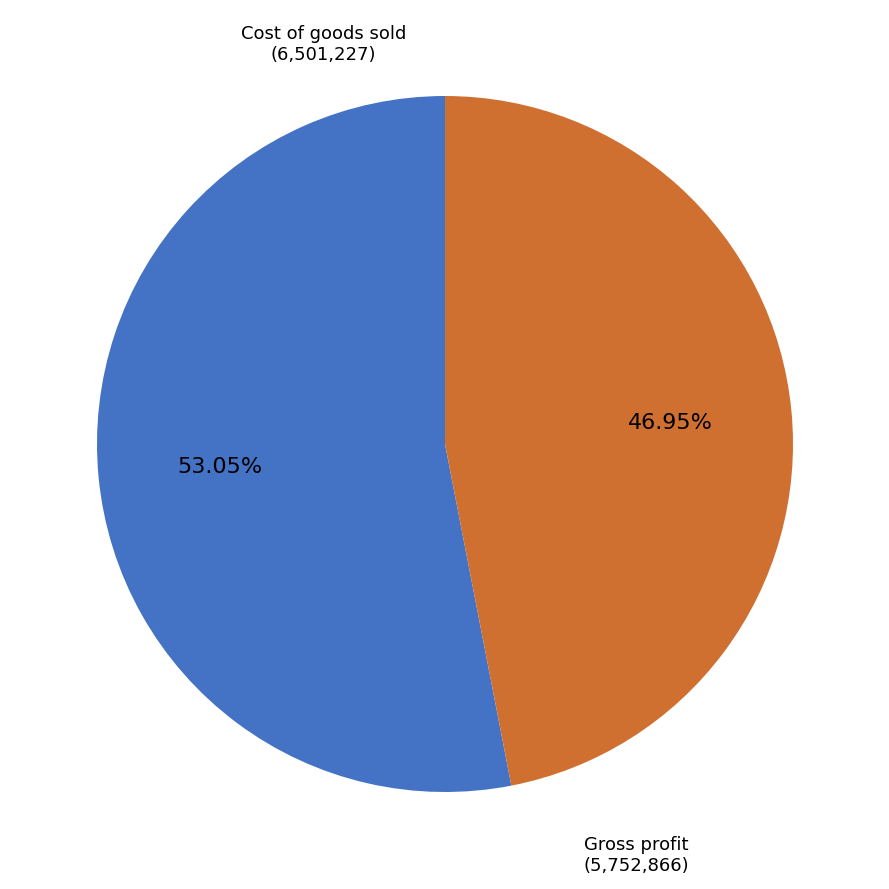

Is there any slice that represents more than half of the pie?

Yes